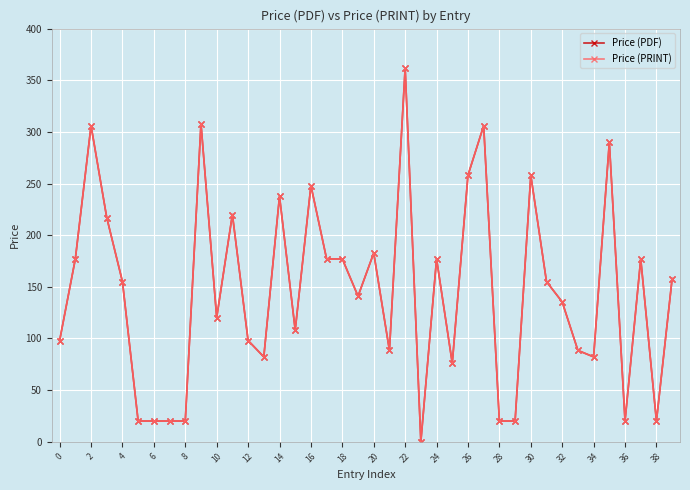

Does the chart have visible grid lines?

Yes